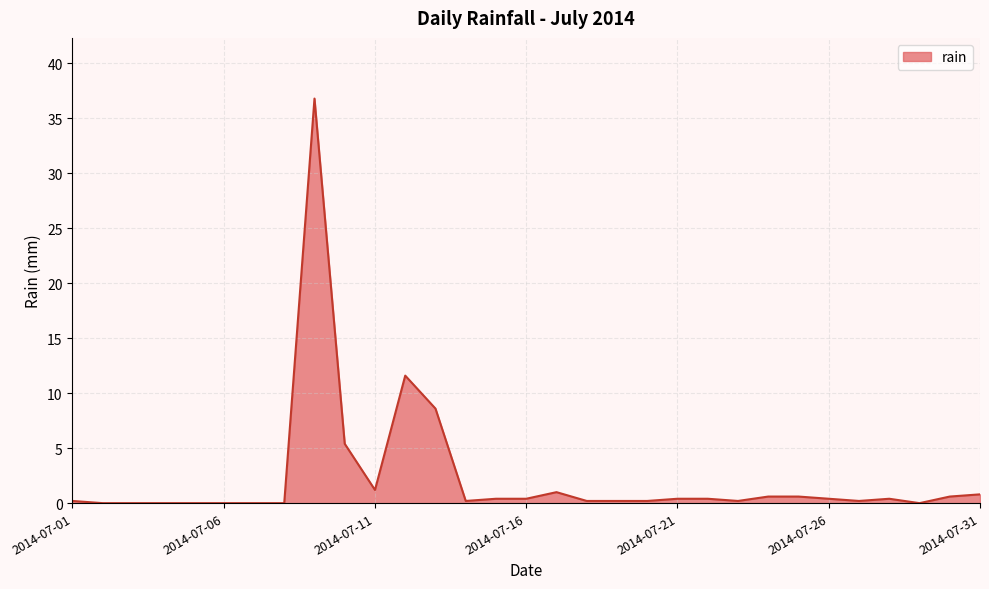

What is the difference between the maximum and minimum values?

36.8